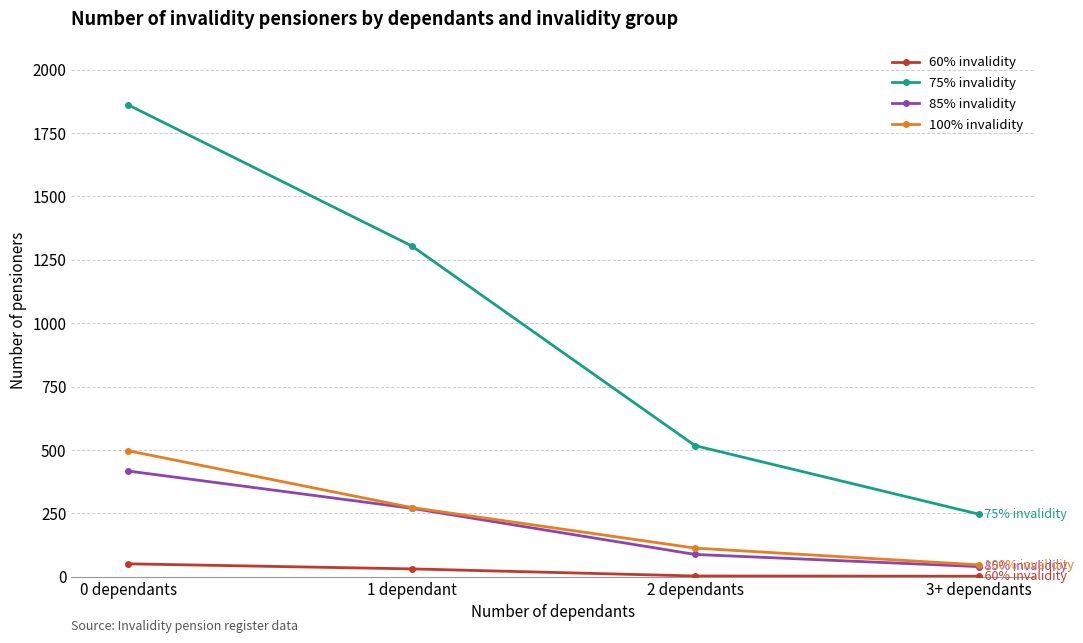

How many lines are shown in the chart?

4